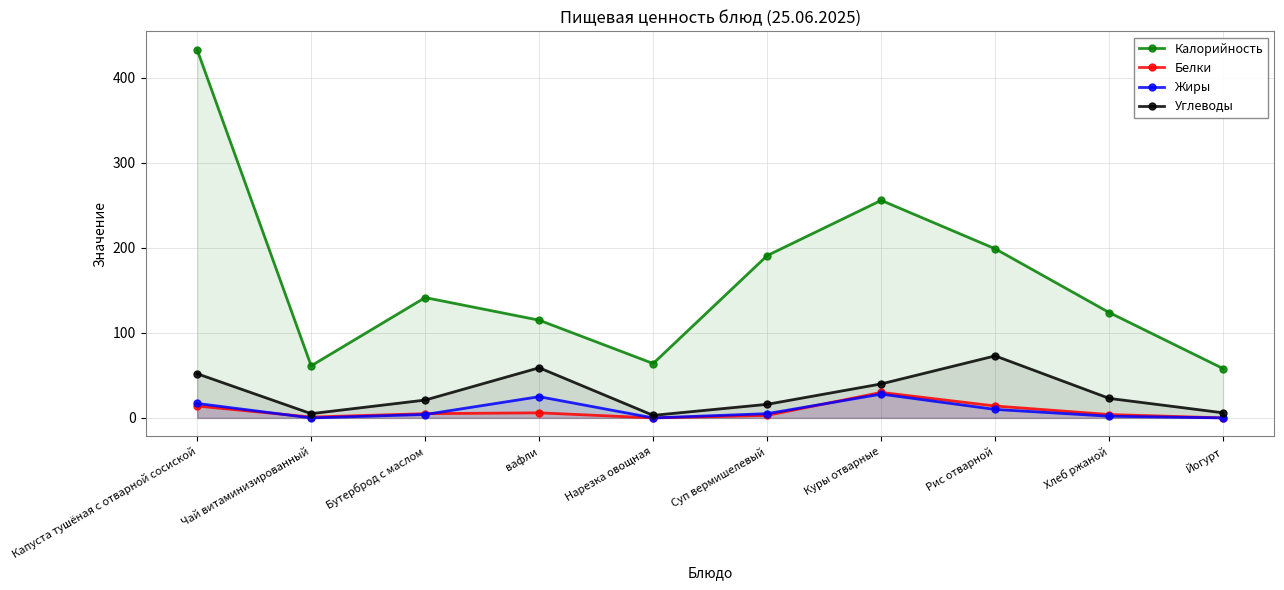

Between Бутерброд с маслом and Капуста тушёная с отварной сосиской, which is larger?

Капуста тушёная с отварной сосиской